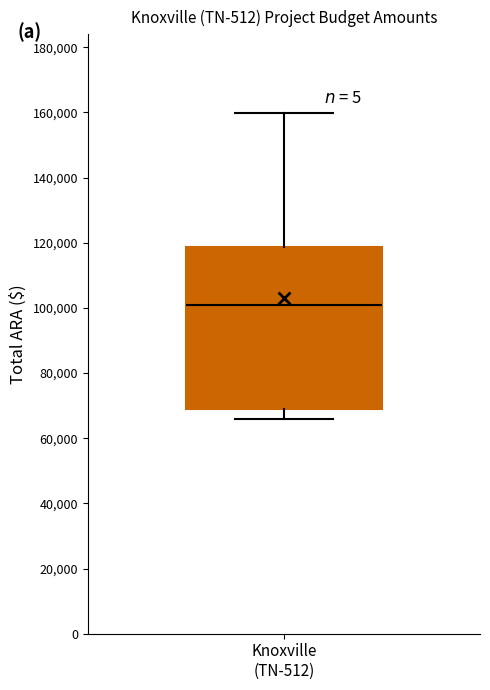

Read this box plot against the y-axis: the position of the median line, the range covered by the box, and the ends of both whiskers. The values are not printed on the chart, so give them approximately, as read against the axis.

median 100000, box 68000 to 118000, whiskers 66000 to 160000